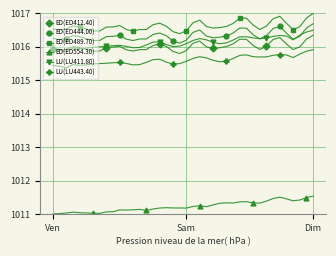

At how many categories does at least one series exceed 1012?

40